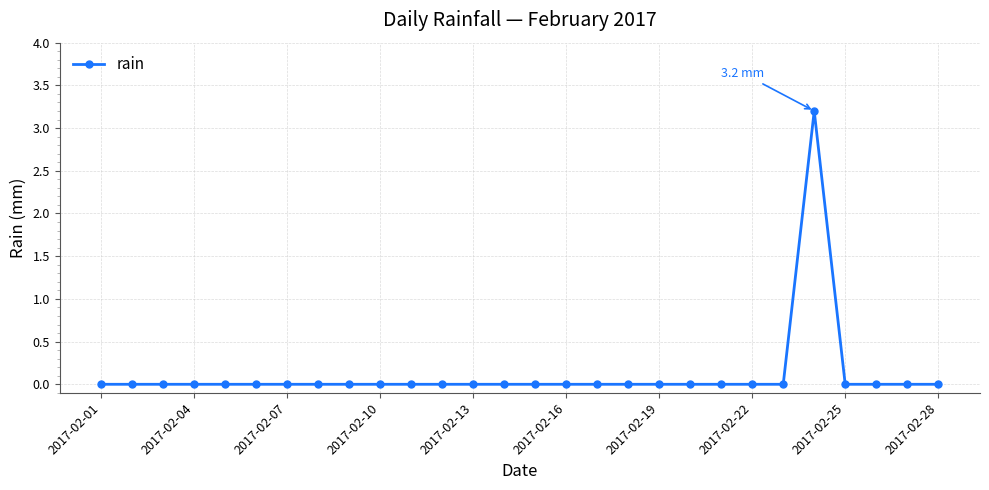

What is the difference between the maximum and minimum values?

3.2